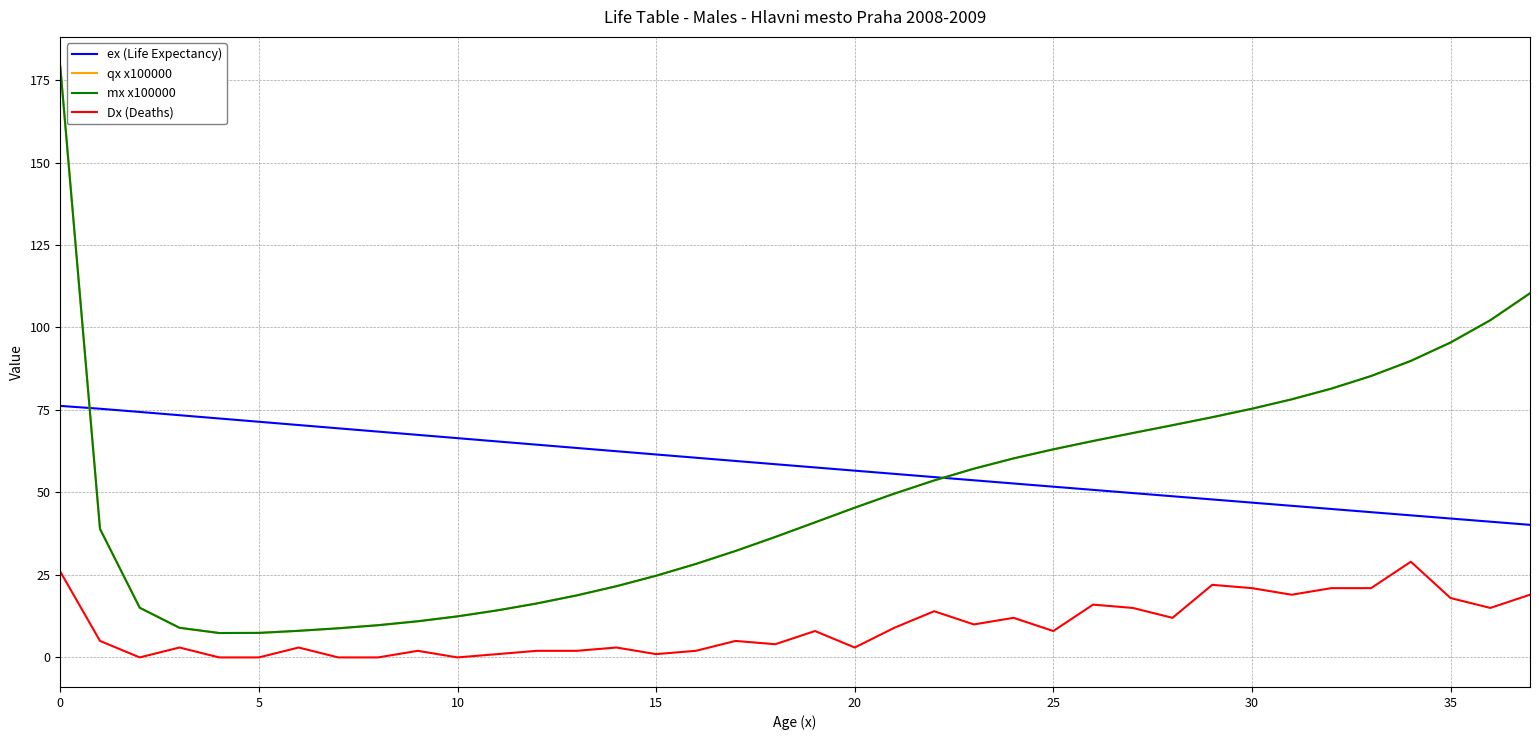

Which series has the largest range (max minus min)?

mx x100000